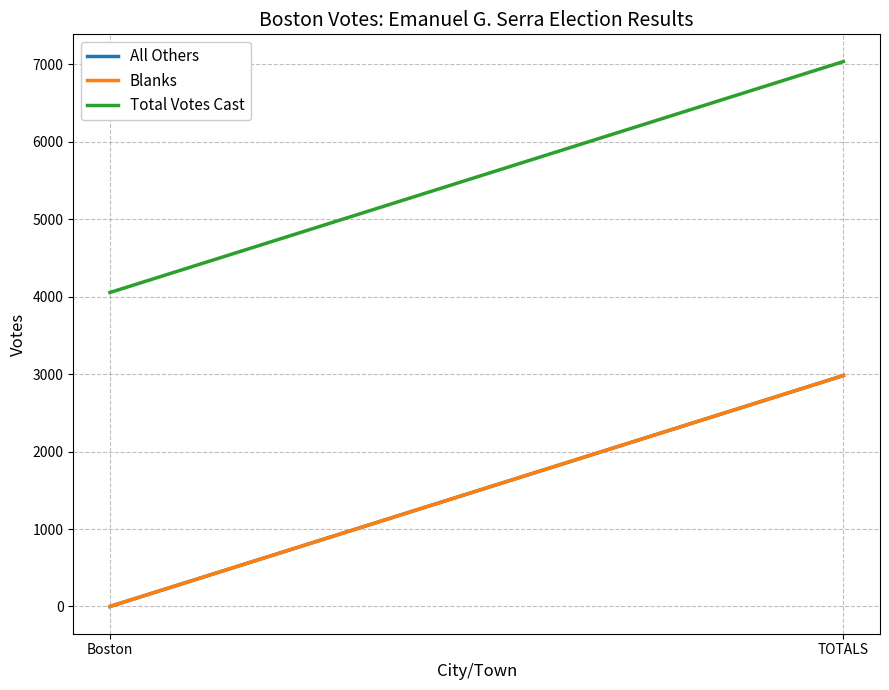

Reading left to right, what are all the values shown in this chart?

All Others: Boston=0	TOTALS=2981
Blanks: Boston=0	TOTALS=2981
Total Votes Cast: Boston=4053	TOTALS=7034